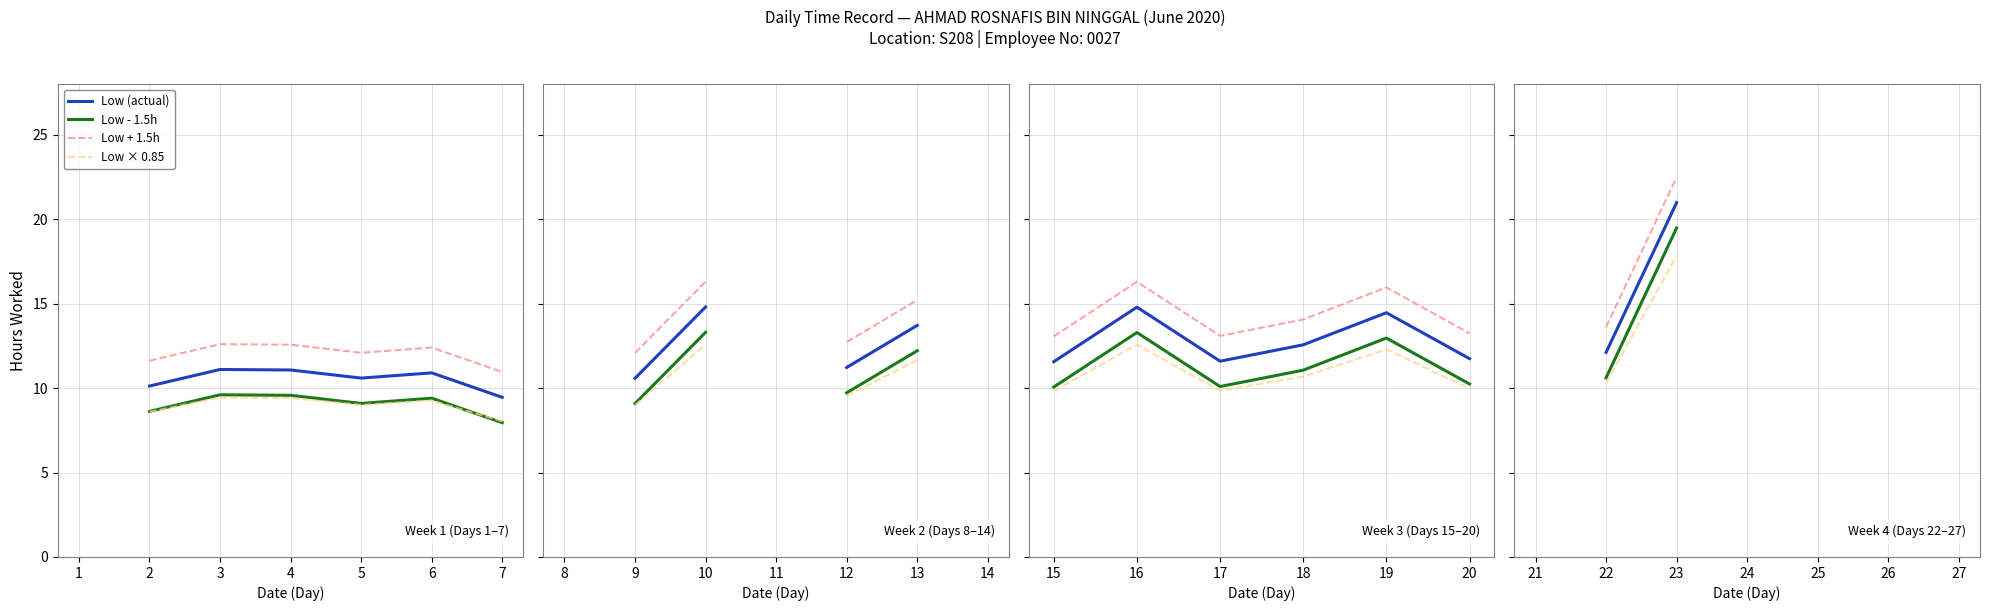

True or false: Low × 0.85 and Low + 1.5h intersect in this chart.

False